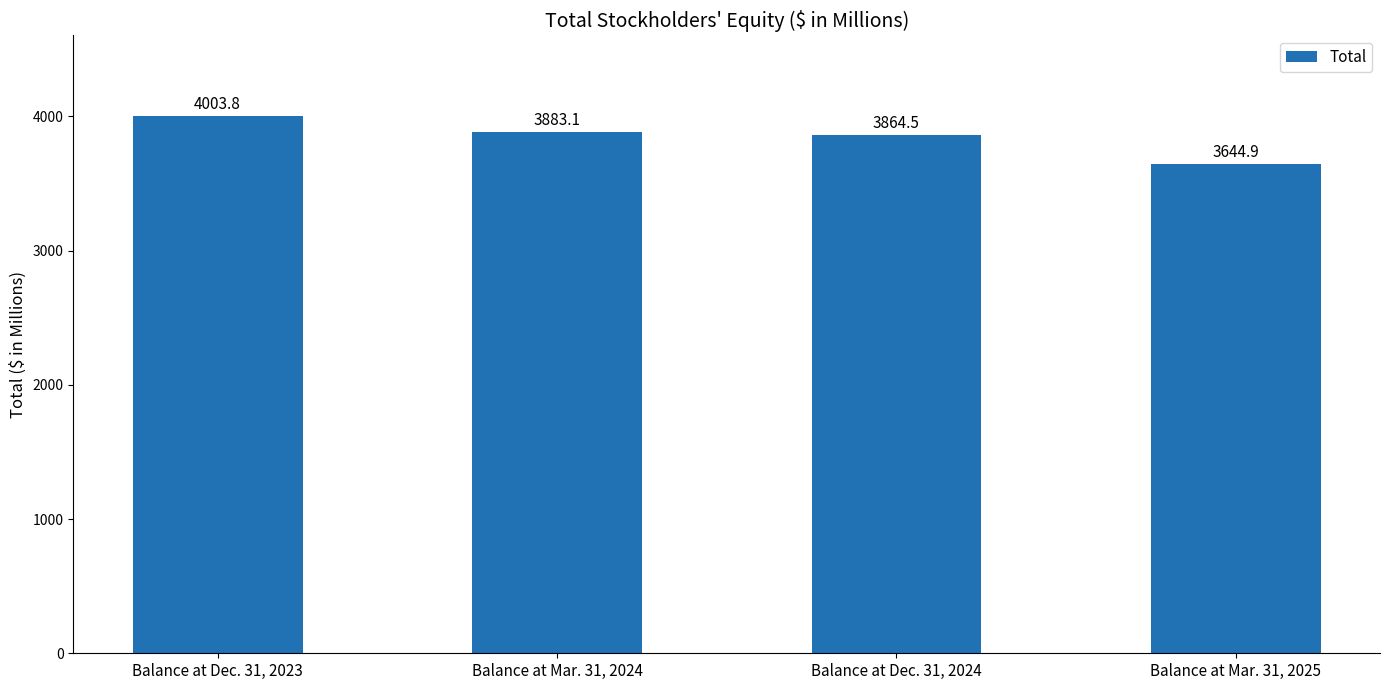

Reading right to left, transcribe all the data shown in this chart.

Balance at Mar. 31, 2025=3644.9	Balance at Dec. 31, 2024=3864.5	Balance at Mar. 31, 2024=3883.1	Balance at Dec. 31, 2023=4003.8